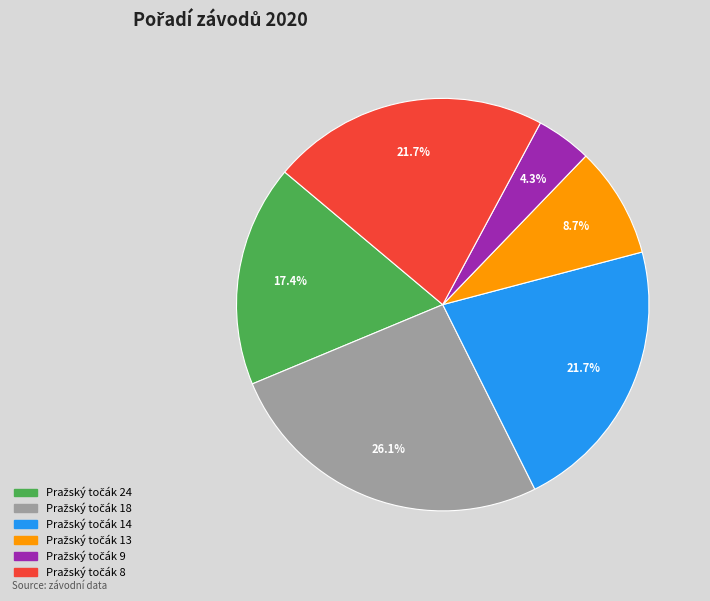

Is there any slice that represents more than half of the pie?

No